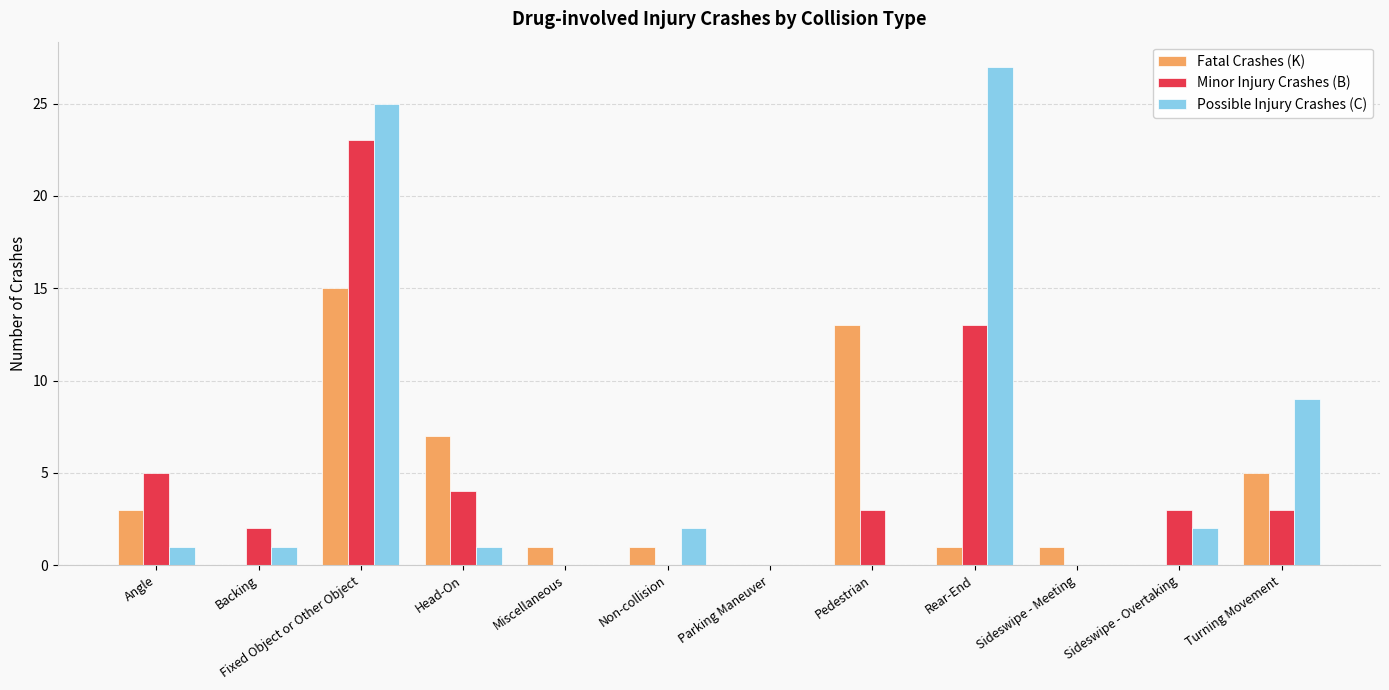

What is the spread (max minus min) of values at Head-On?

6